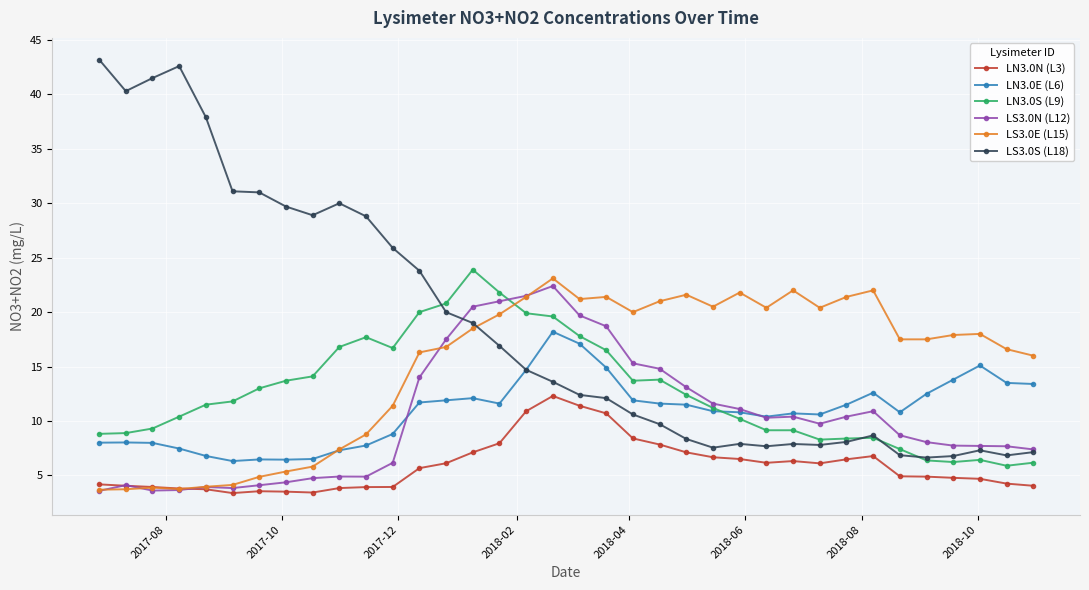

What is the sum of all LS3.0S (L18) values?

669.2